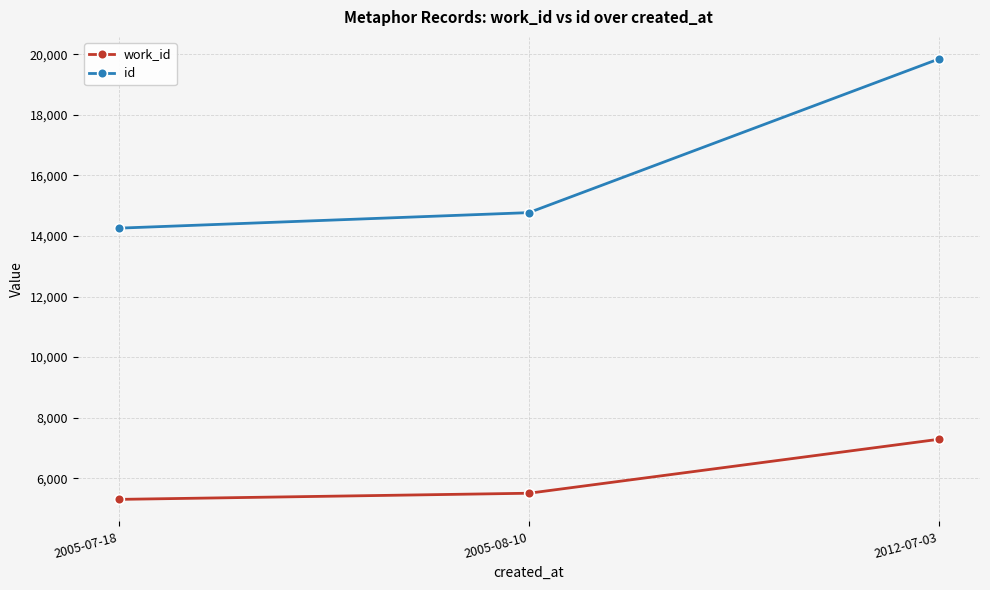

Reading left to right, extract all data points from this chart.

work_id: 2005-07-18=5302	2005-08-10=5505	2012-07-03=7287
id: 2005-07-18=14257	2005-08-10=14770	2012-07-03=19845